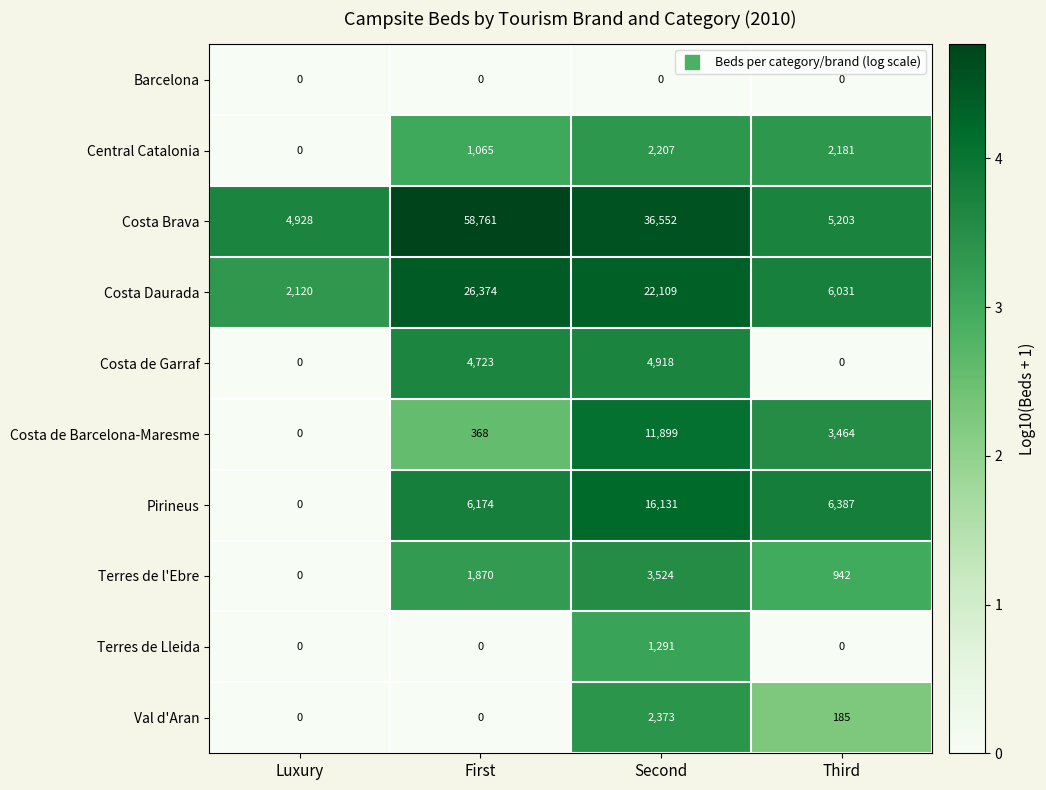

What is the spread (max minus min) of values at First?

58761